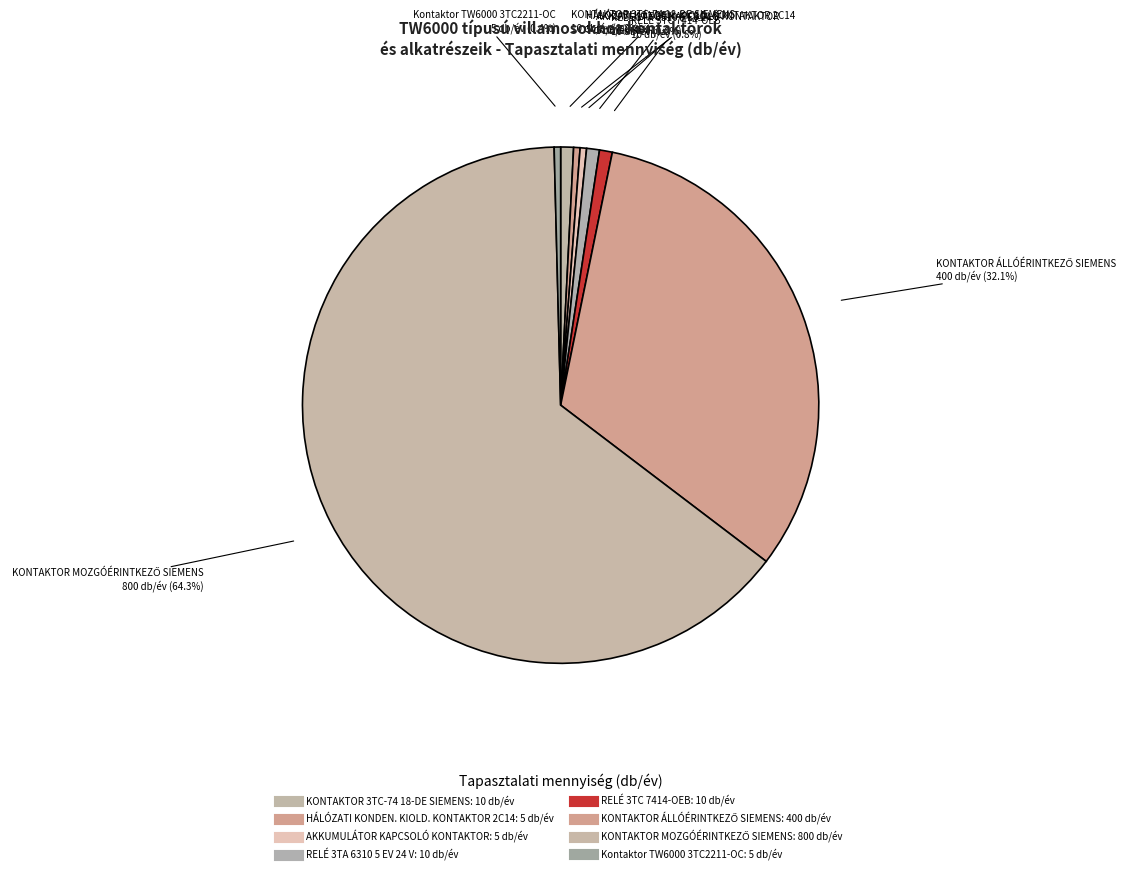

Which slice represents more than half of the pie?

KONTAKTOR MOZGÓÉRINTKEZŐ SIEMENS